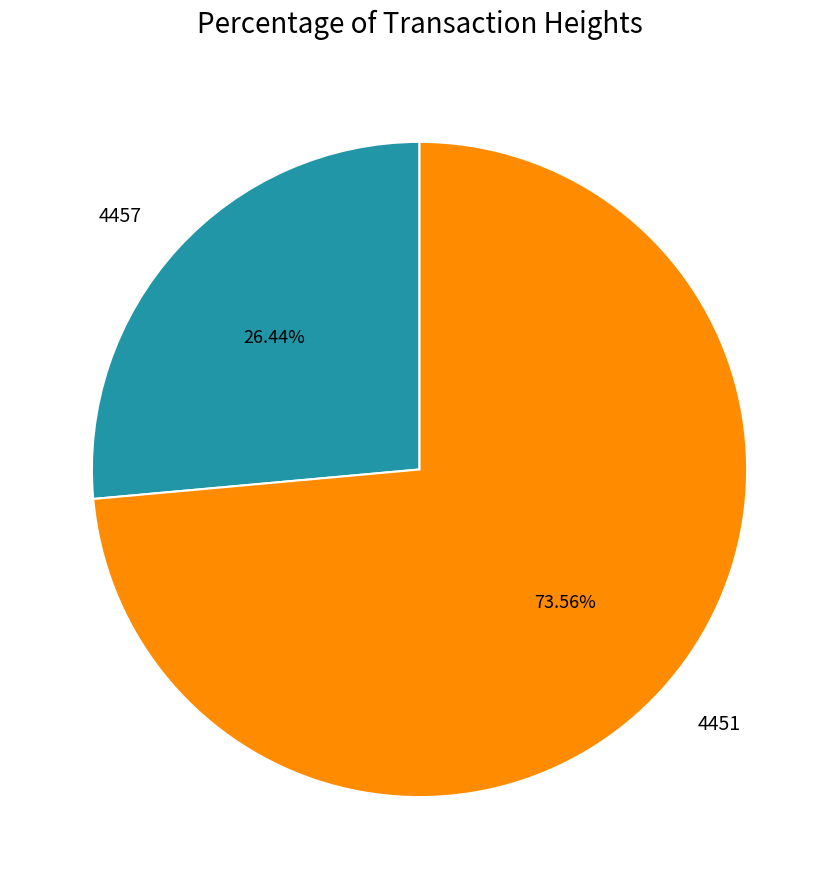

Which slice is the largest?

4451